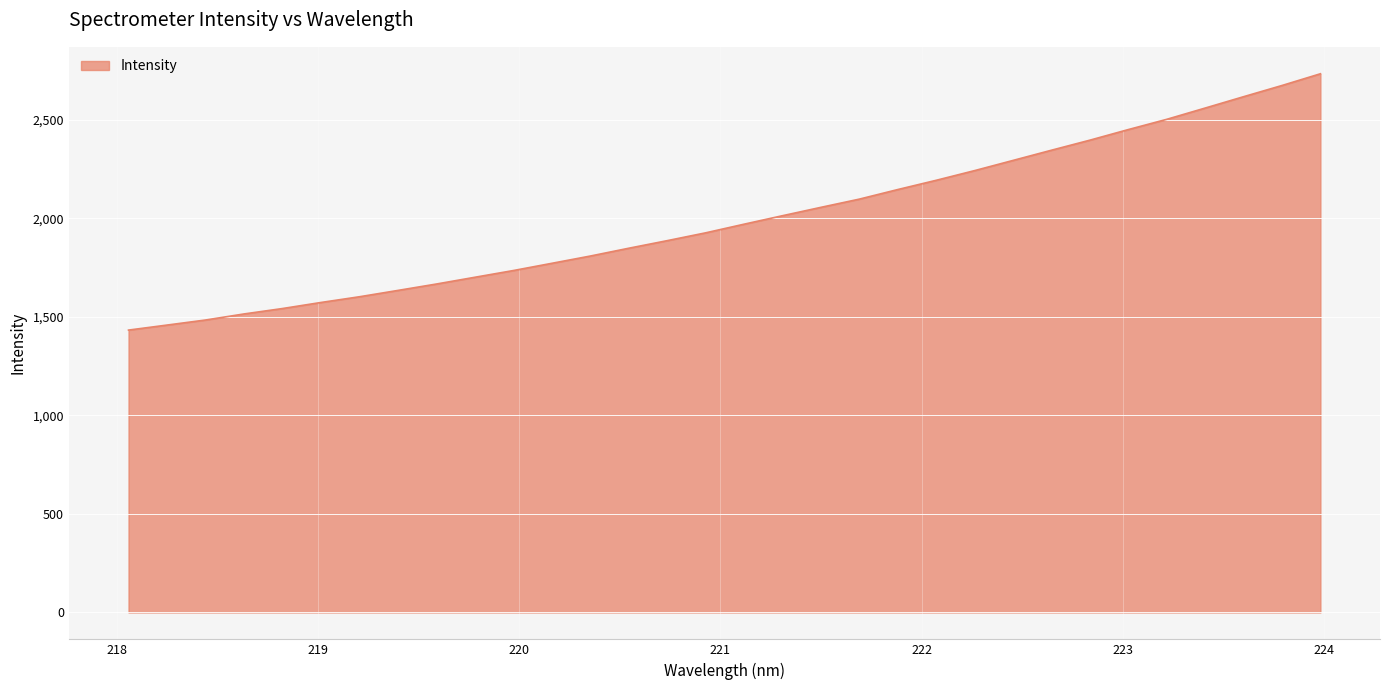

What is the difference between the maximum and minimum values?

1300.6